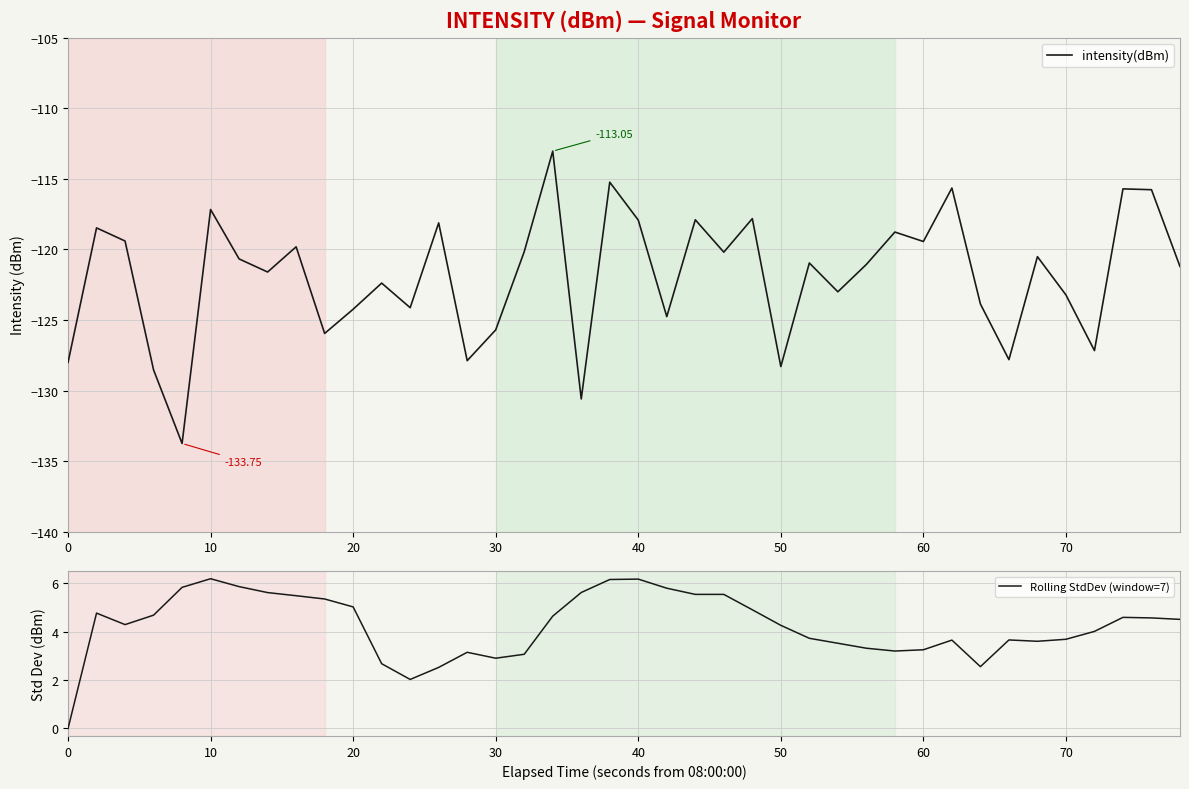

What is the maximum value for intensity(dBm)?

-113.0